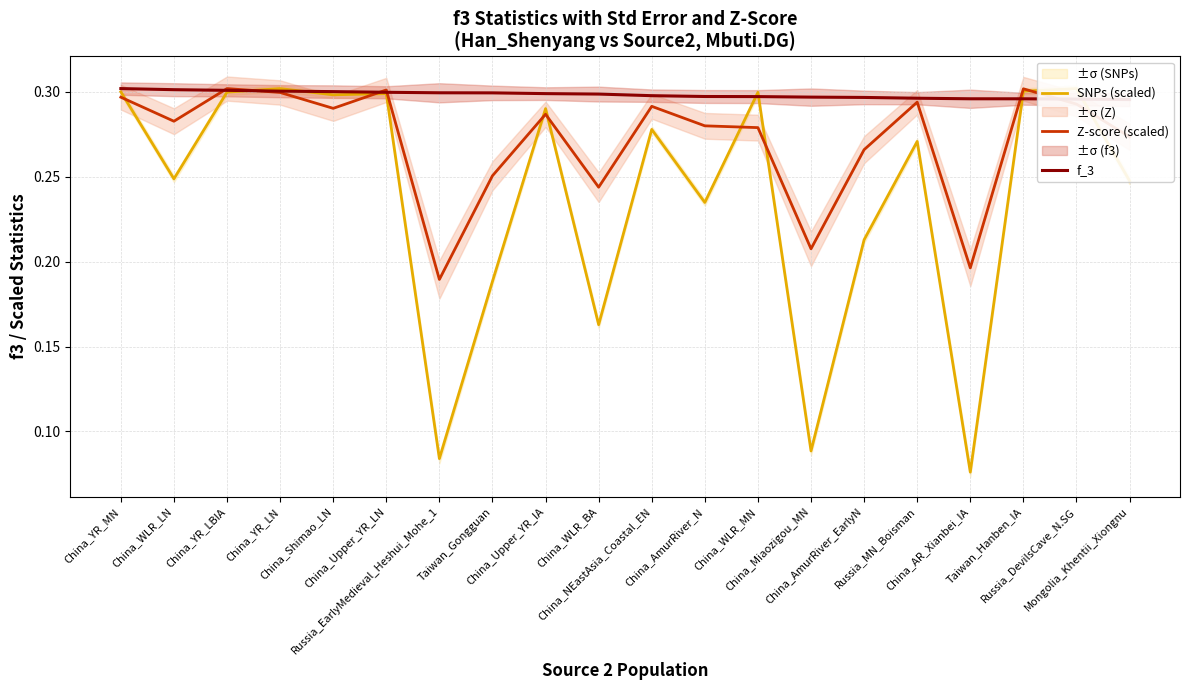

What is the total value across all series at Russia_DevilsCave_N.SG?

0.9